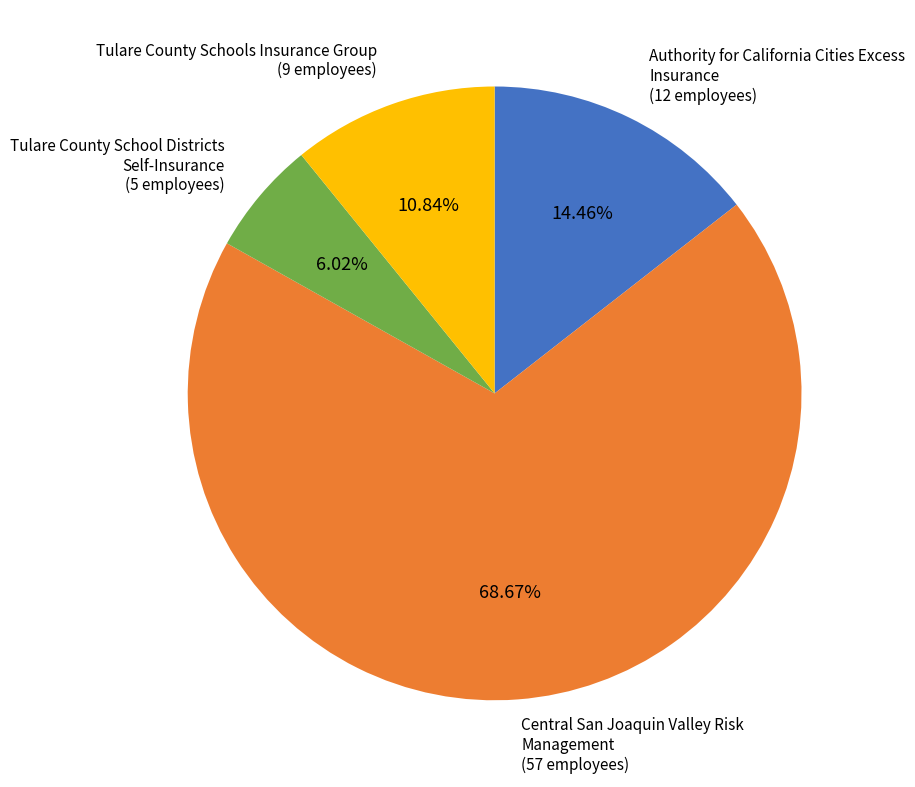

Does any single category account for the majority?

Yes